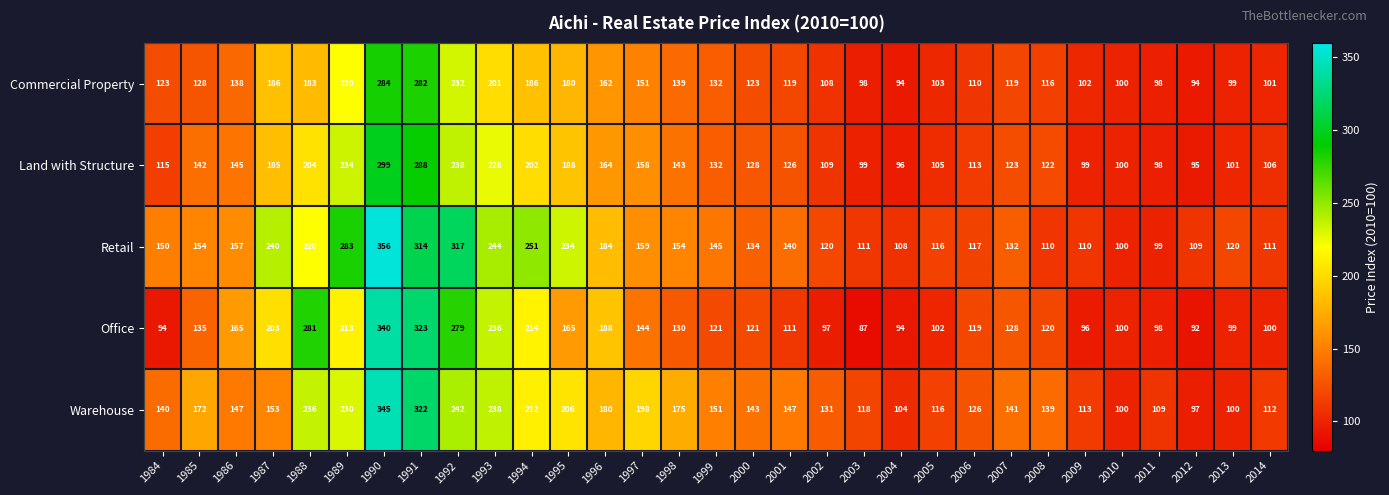

Rank the series at 1989 from highest to lowest value.

Retail, Land with Structure, Warehouse, Commercial Property, Office